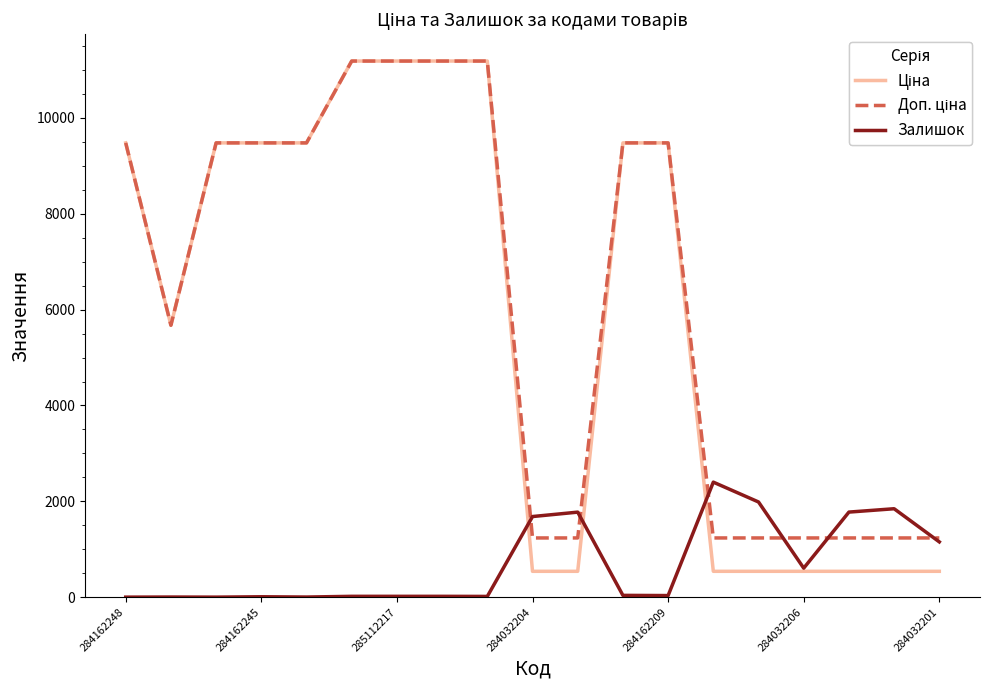

At how many categories does at least one series exceed 9686?

4